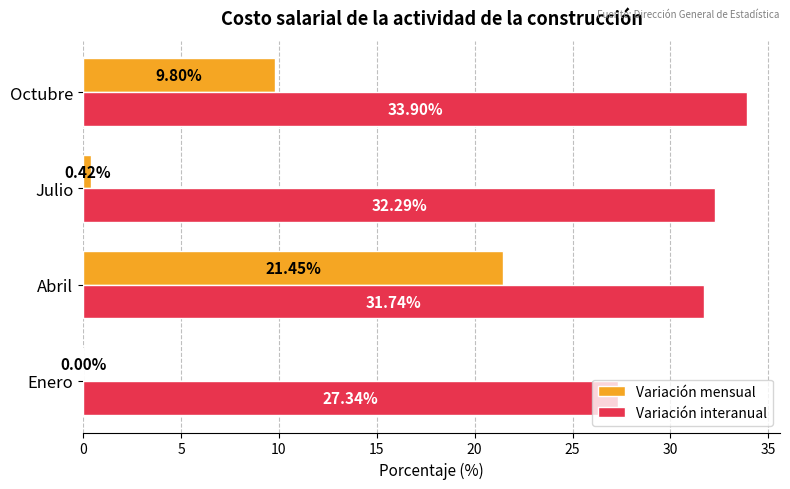

At which category is the sum across all series the highest?

Abril